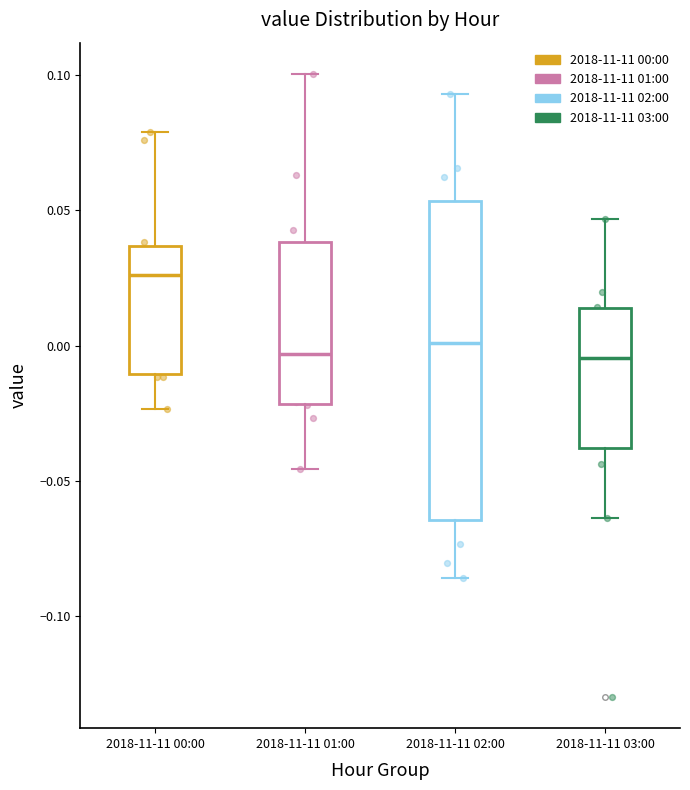

Which box has the highest median line?

2018-11-11 00:00